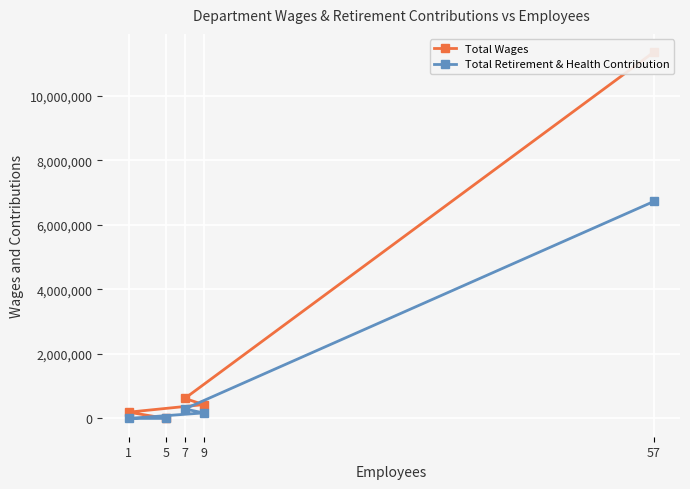

Reading left to right, list all the values displayed in this chart.

Total Wages: 57=11350162	7=619208	9=428253	1=193096	5=0
Total Retirement & Health Contribution: 57=6723409	7=293430	9=170584	1=0	5=0